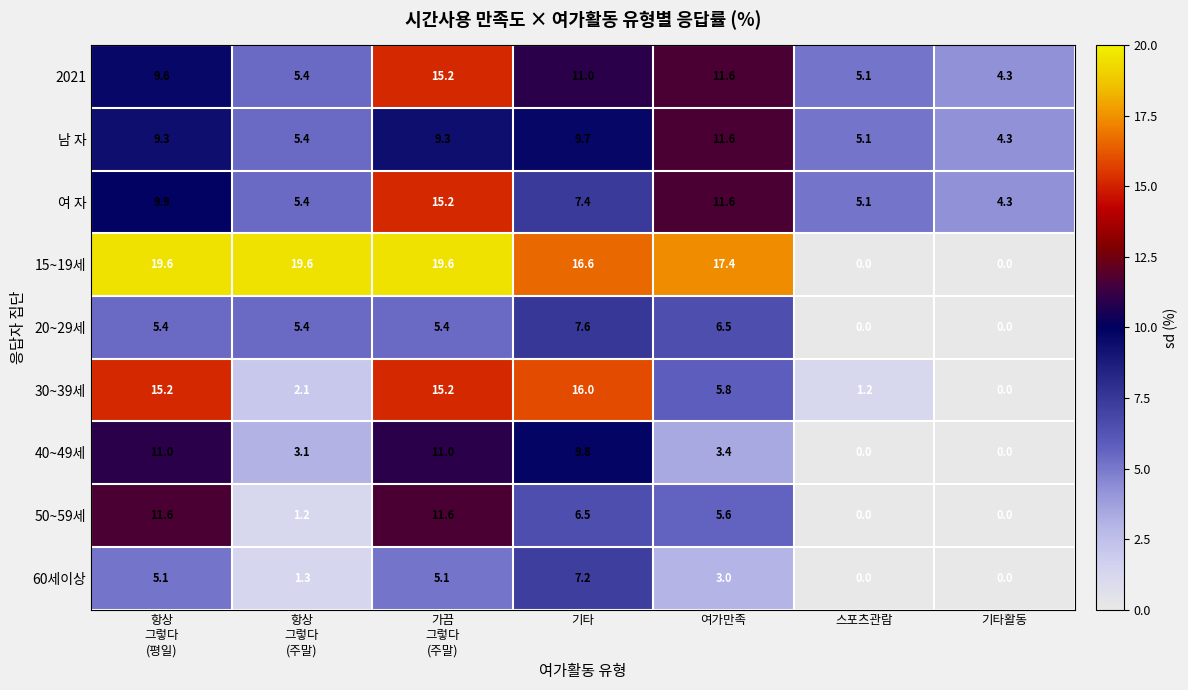

What is the total value across all series at 기타활동?

12.9